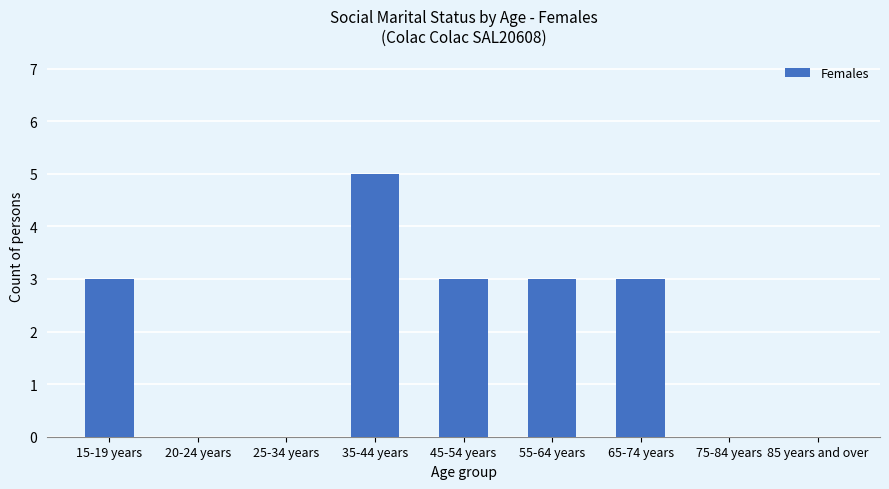

What is the average value?

2